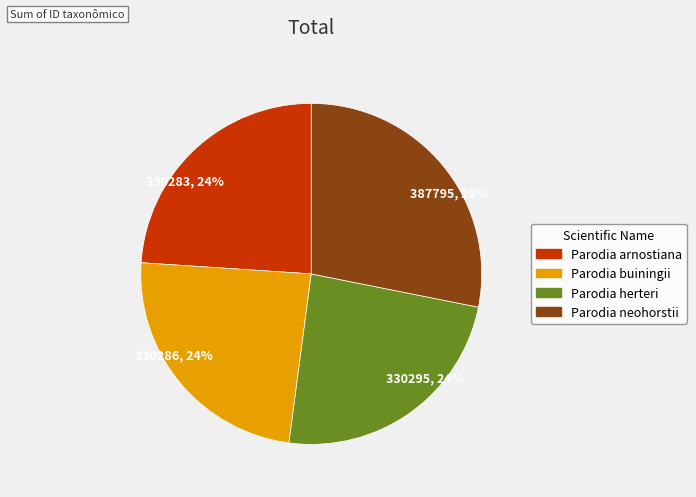

The 330283, 24% slice represents 16% of the pie. True or false?

False